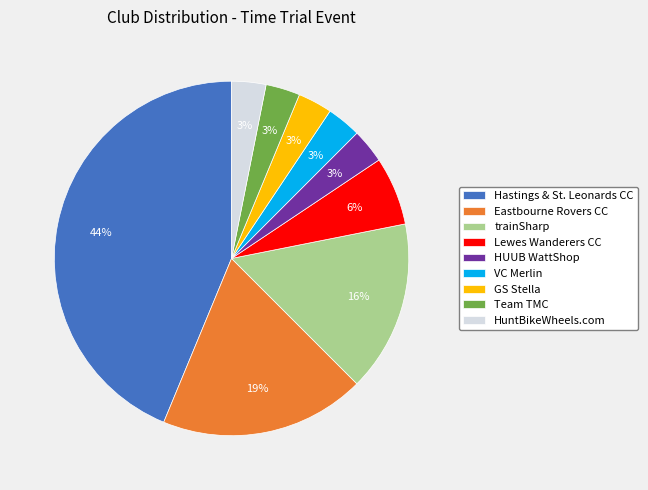

How many slices are in this pie chart?

9